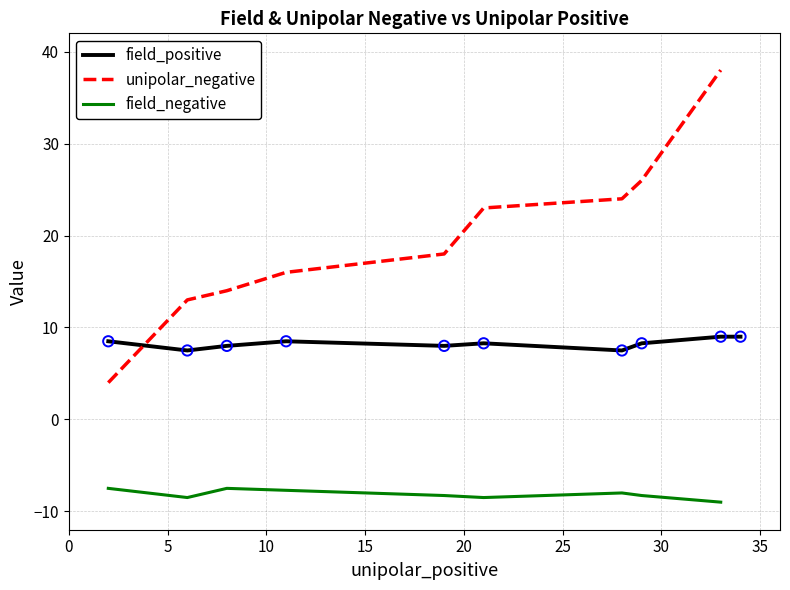

What is the ratio of the value at x to the value at 1?

0.3